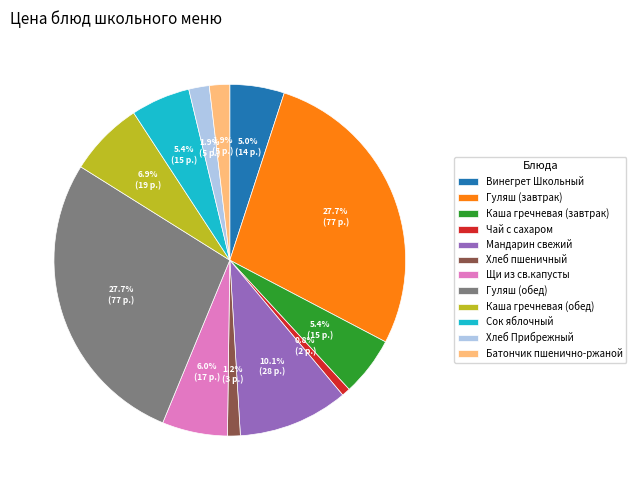

Is it true that Гуляш (обед) is 28% of the pie?

True